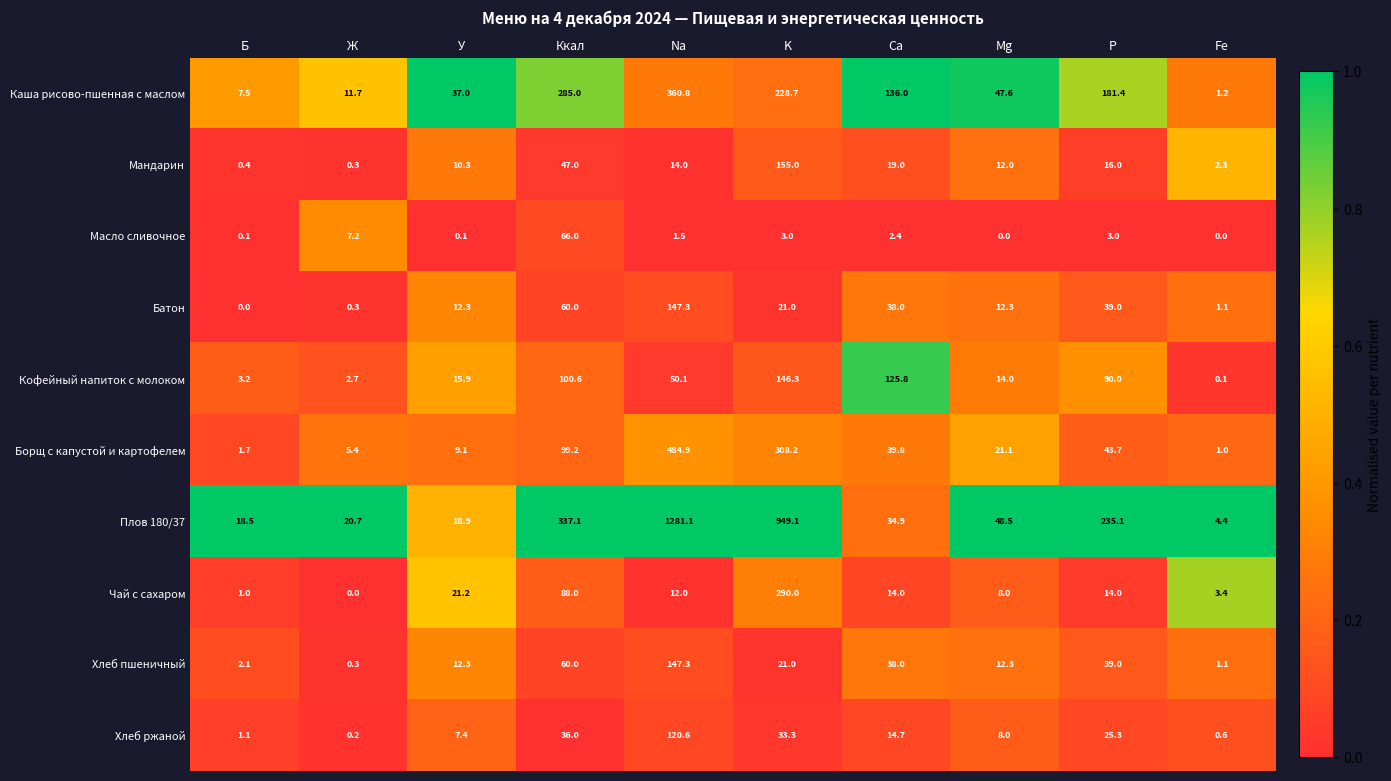

True or false: Борщ с капустой и картофелем has a value of 1.6 at Fe.

False